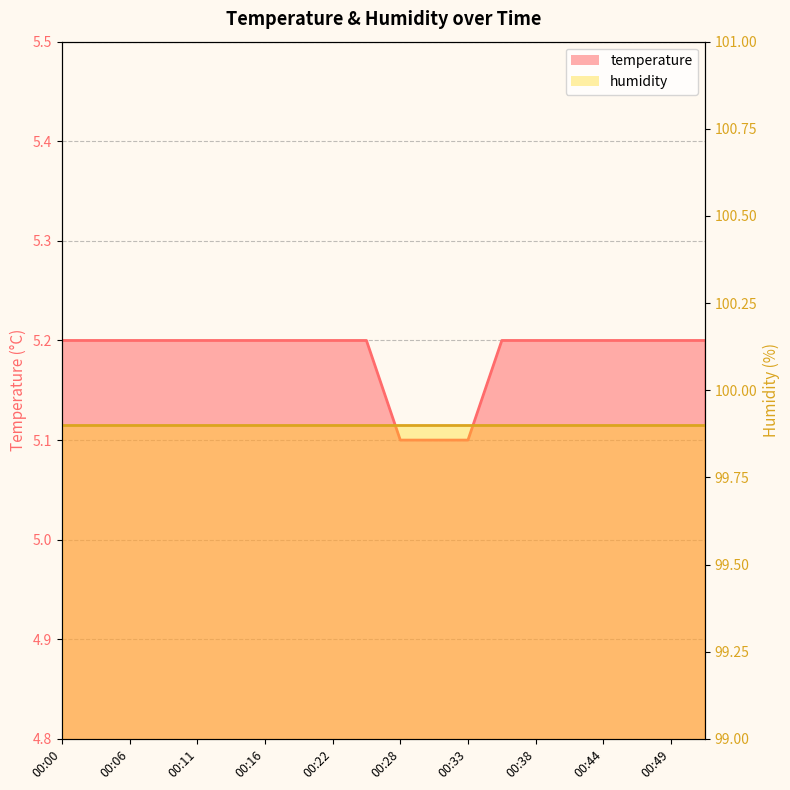

Does the chart display data point markers on the line(s)?

No